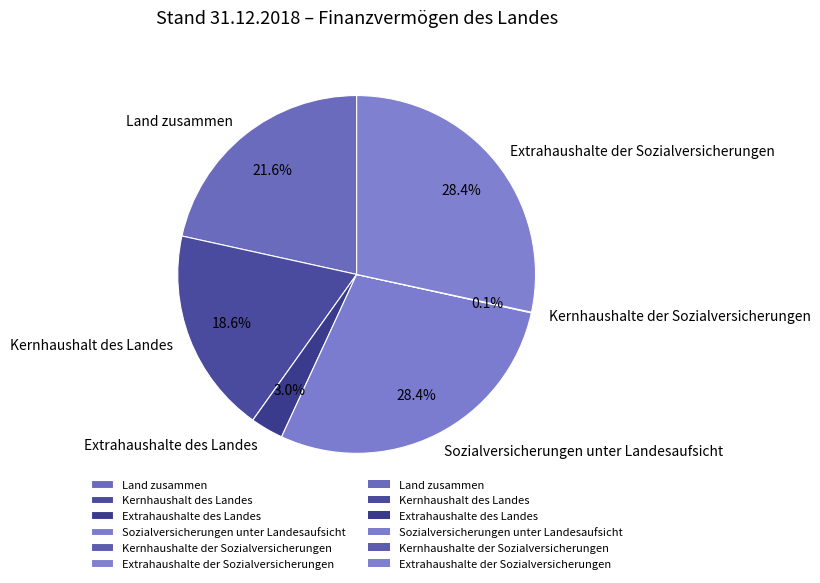

Approximately how many times larger is the value at Kernhaushalt des Landes compared to Land zusammen?

0.9